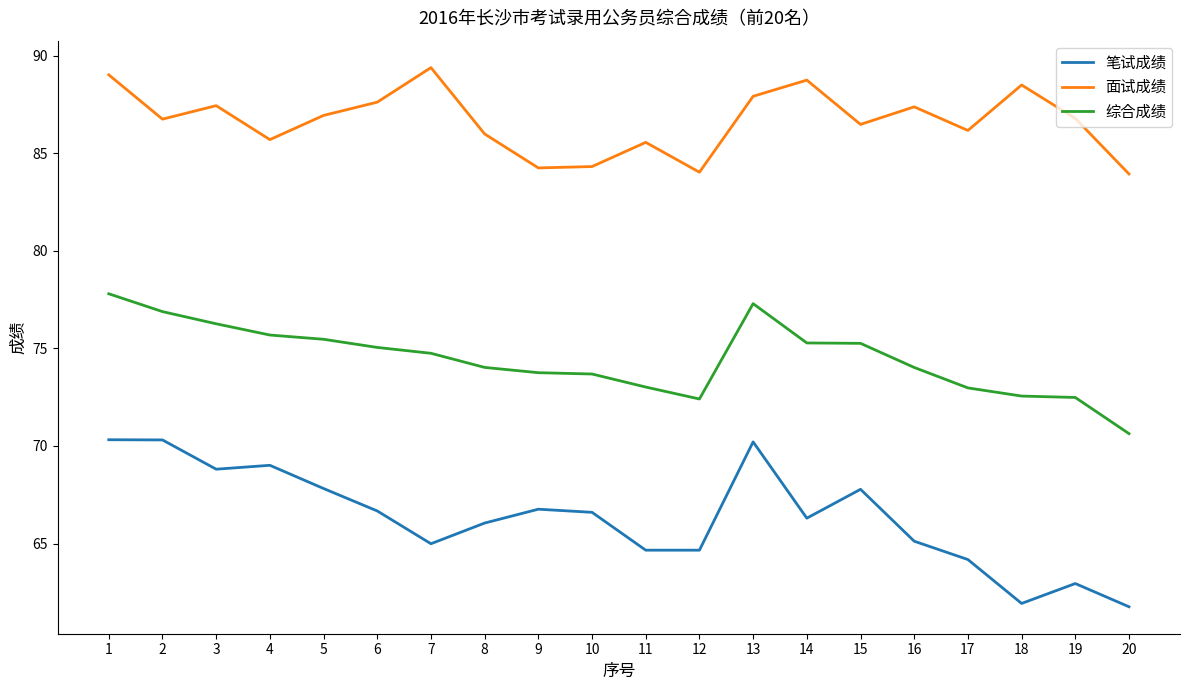

What is the lowest value of the 面试成绩 series?

83.9